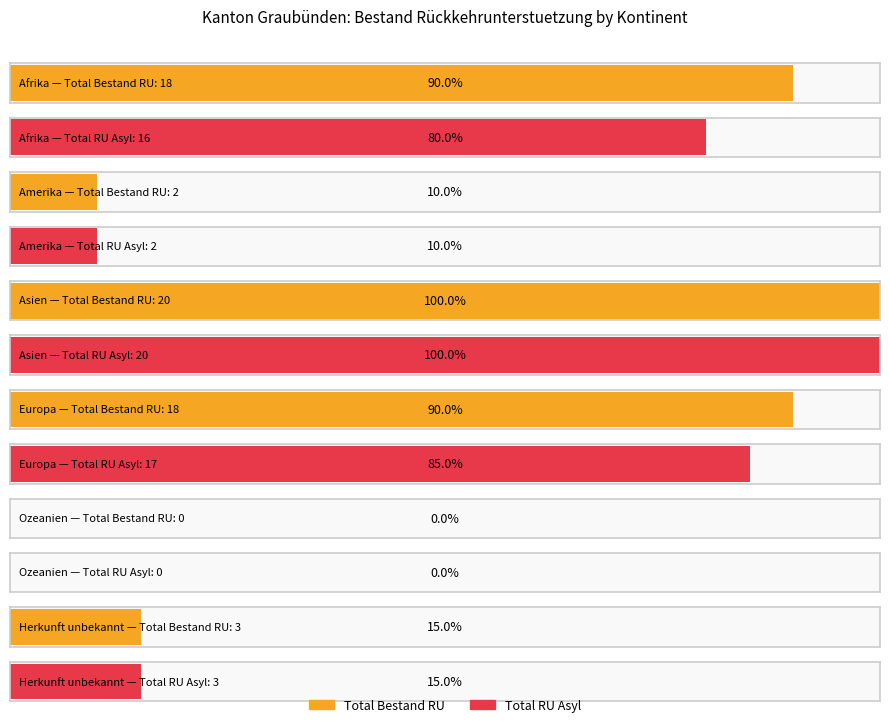

Which series changed the most between Europa and Herkunft unbekannt?

Total Bestand RU